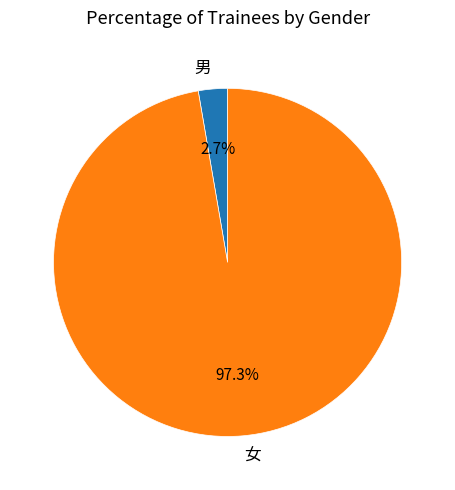

To the nearest percent, what is the combined percentage of 女 and 男?

100%